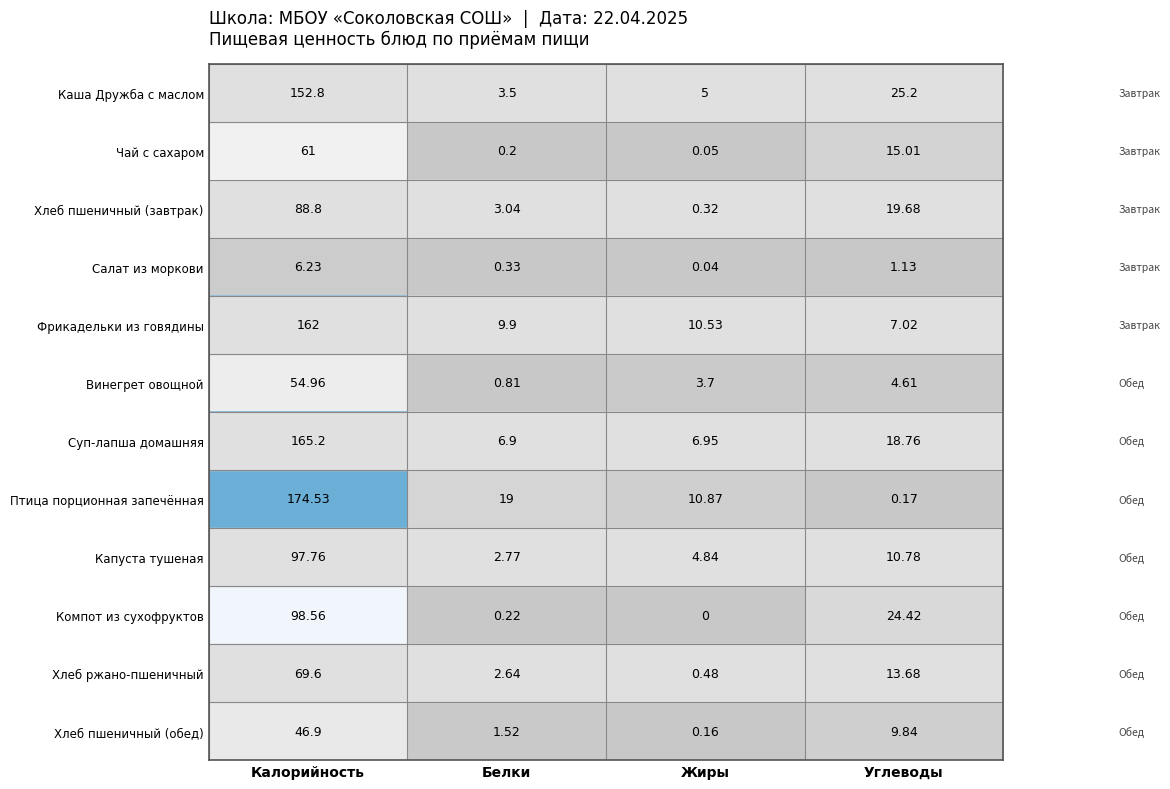

At which category is the sum across all series the highest?

Калорийность